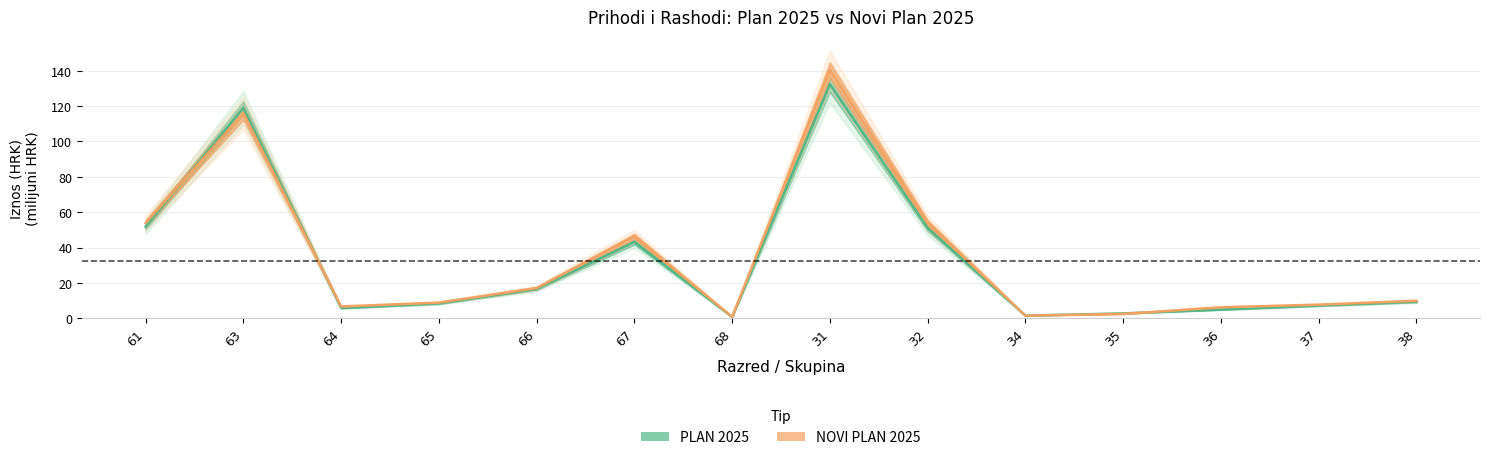

In plan_2025, how many points are higher than both neighbors (excluding endpoints)?

3